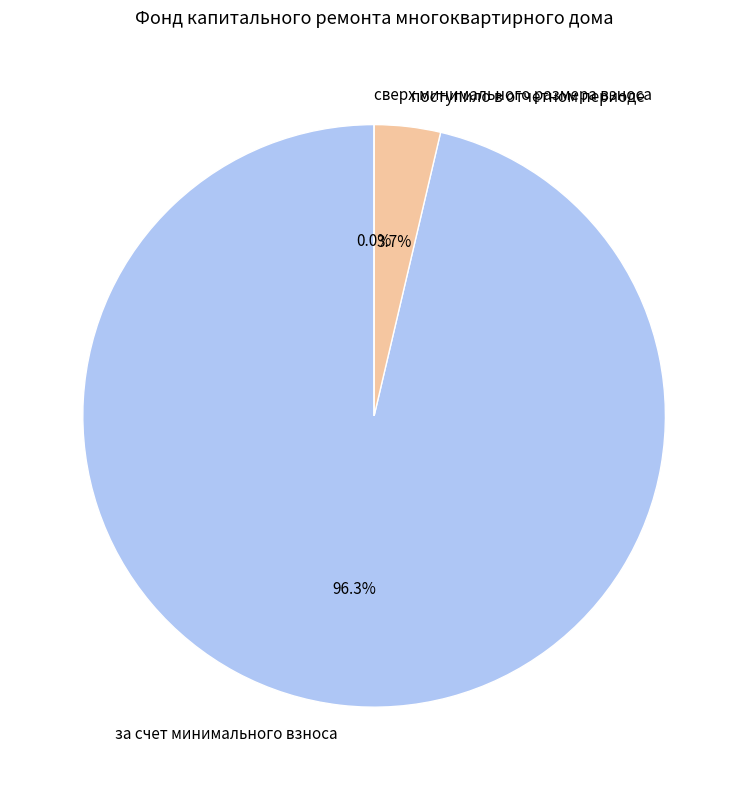

True or false: поступило в отчетном периоде accounts for 1% of the total.

False